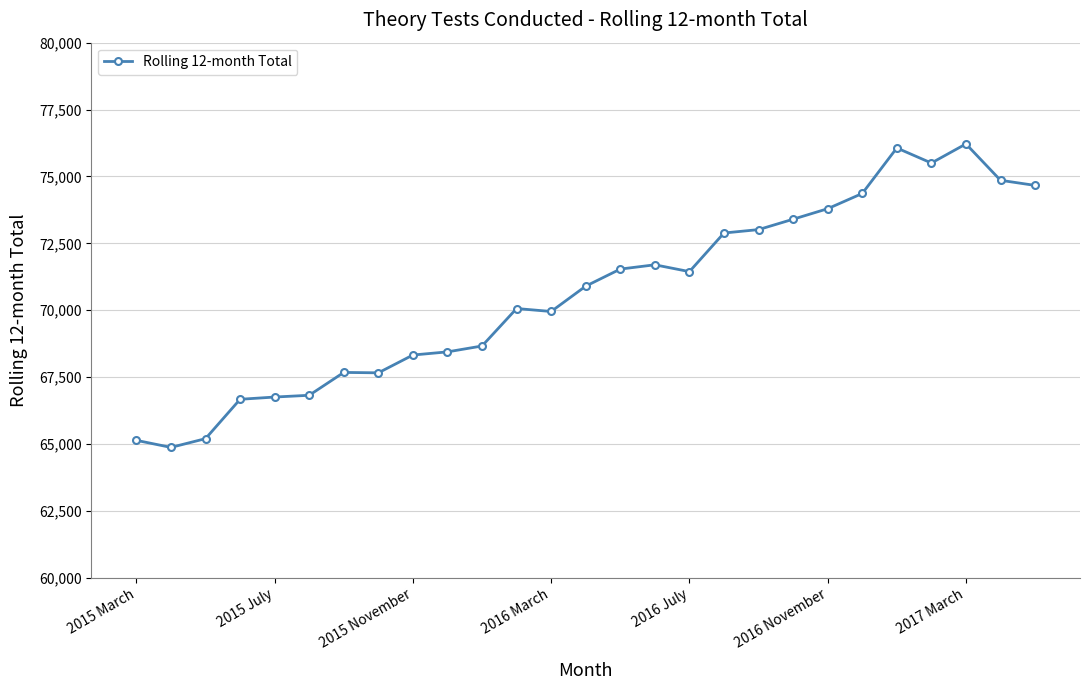

True or false: there are more than 1 points higher than both neighbors.

True